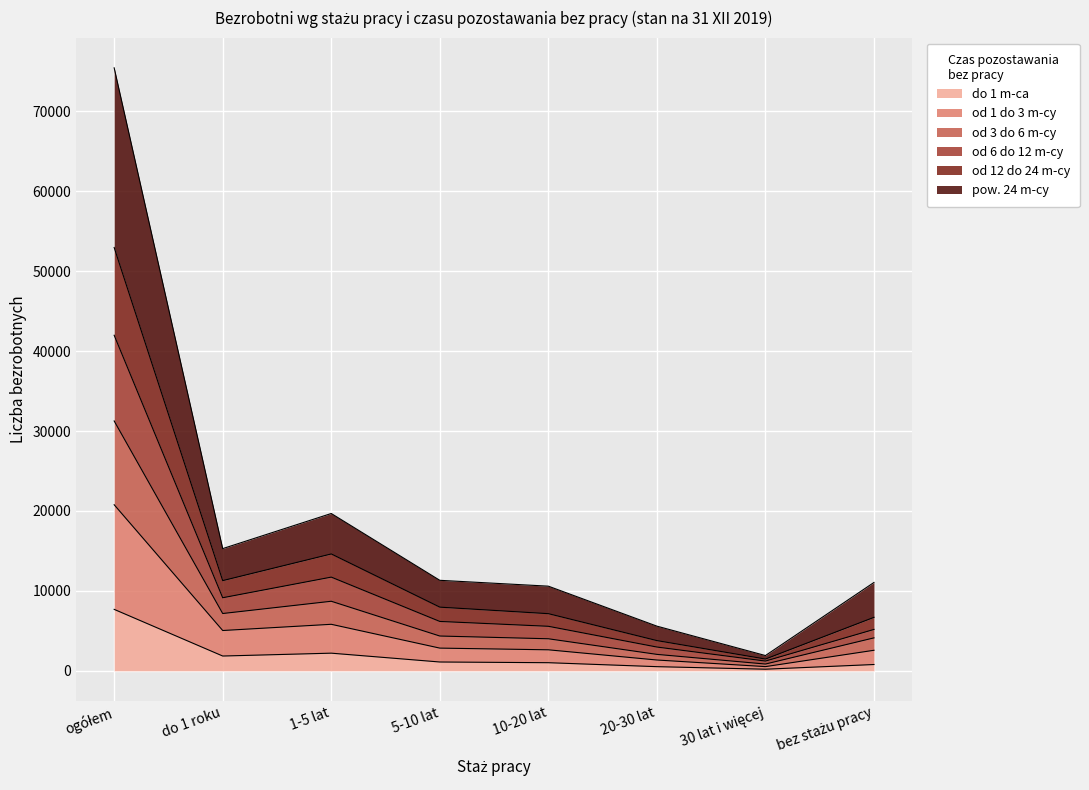

The value of pow. 24 m-cy at 10-20 lat is 6894. True or false?

False